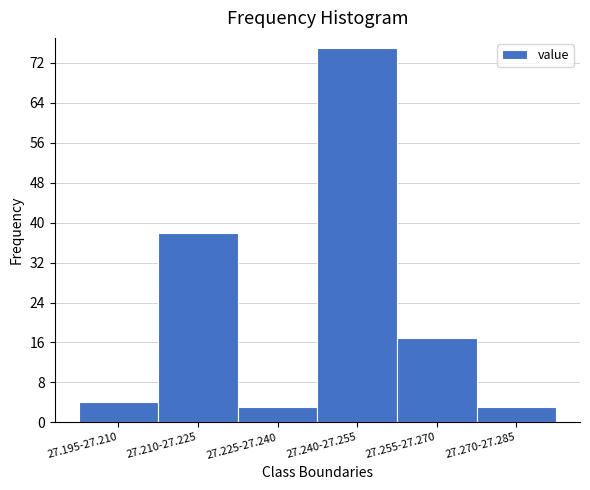

Reading left to right, transcribe all the data shown in this chart.

4	38	3	75	17	3